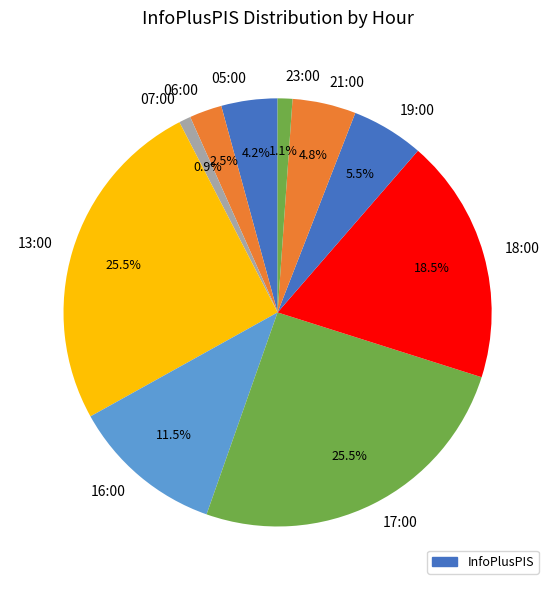

What percentage is the 23:00 slice, to the nearest percent?

1%